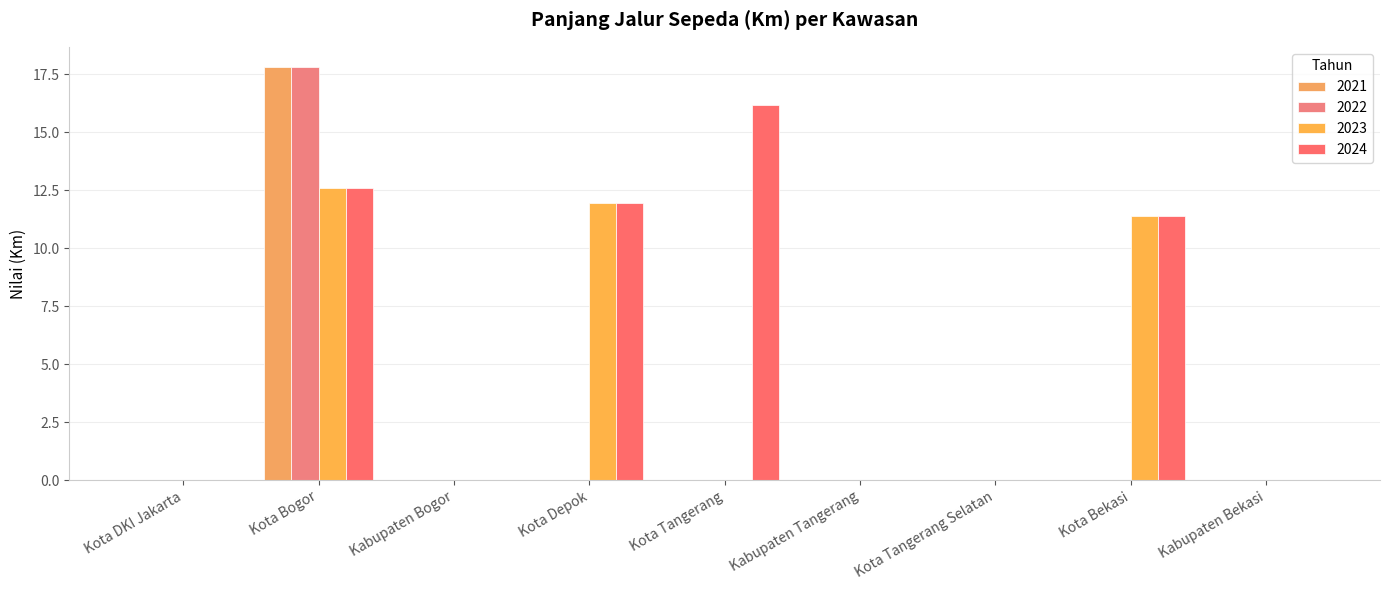

What are all the series names shown in the legend?

2021, 2022, 2023, 2024